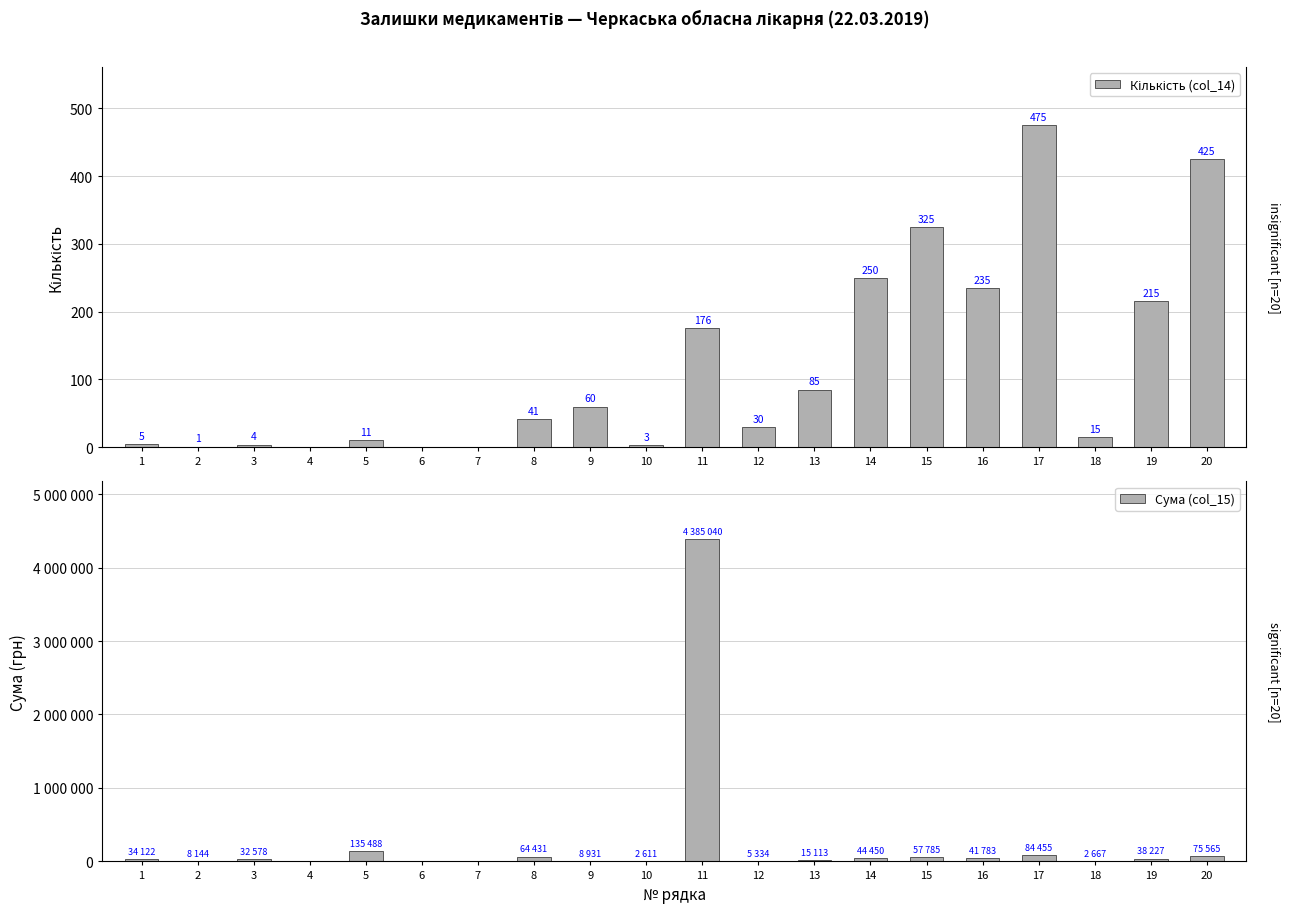

What is the value of the Сума (col_15) bar at the 20th from the left?

75565.0